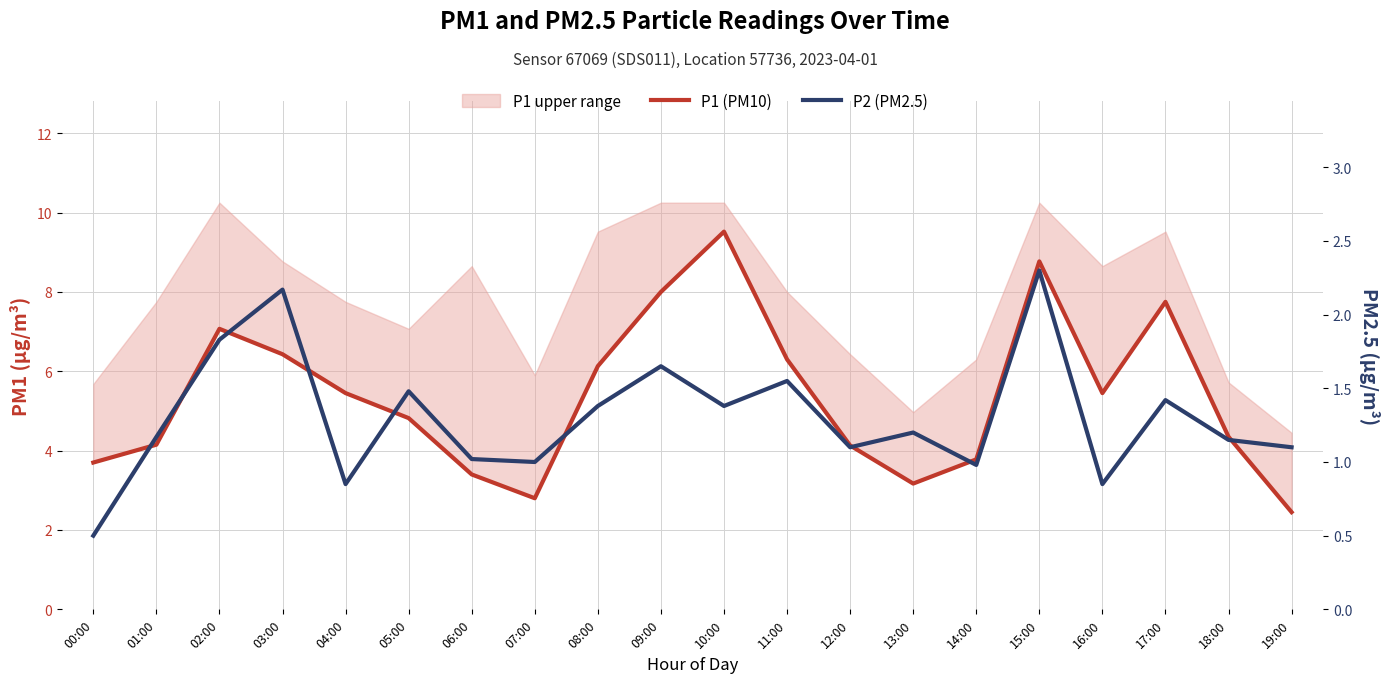

What is the total value across all series at 02:00?

8.9